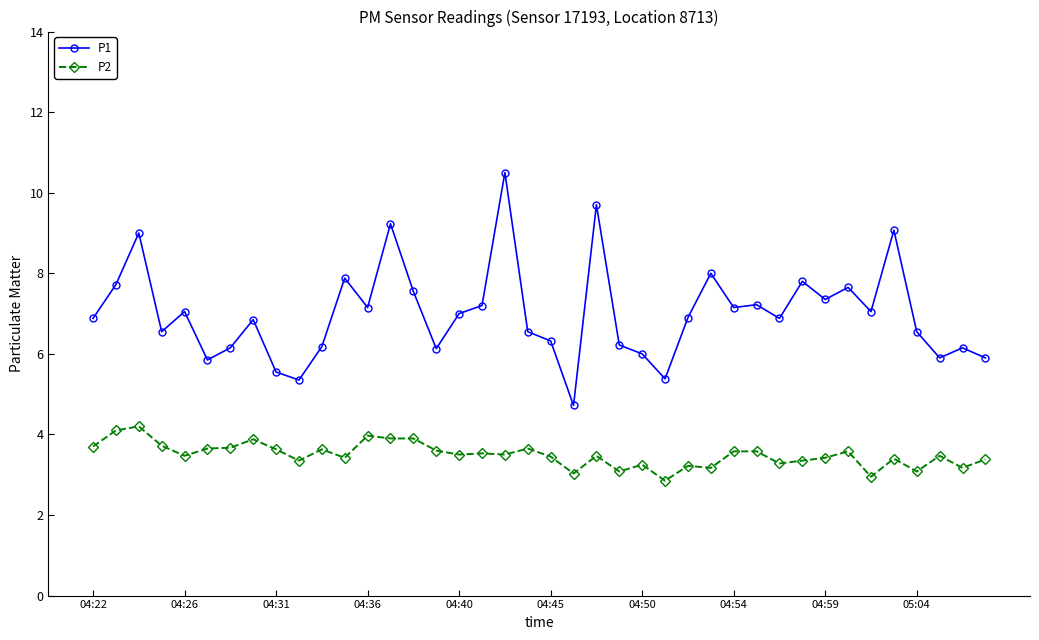

List the series in order of their peak value, lowest first.

P2, P1